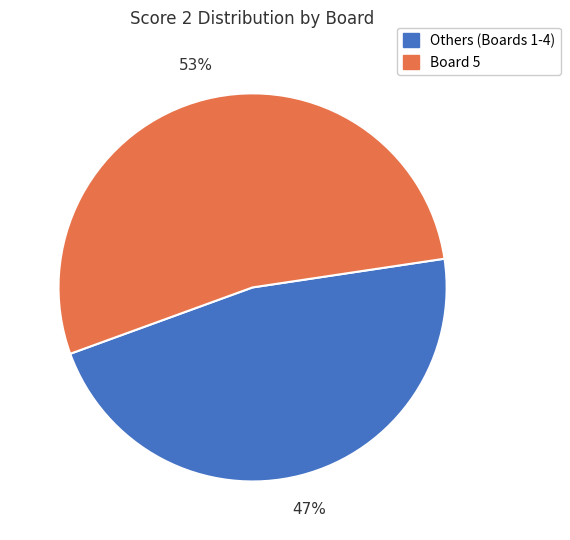

How many slices are in this pie chart?

2